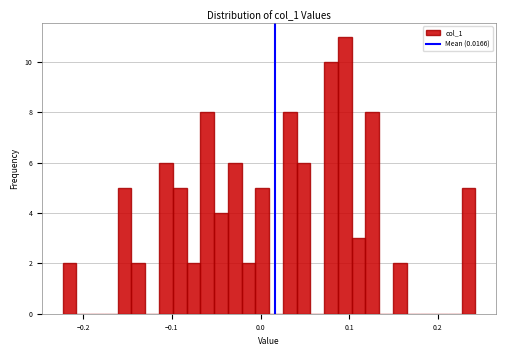

Around what value on the x-axis is the tallest bar? Give the approximate position of its centre, as read against the axis.

0.10